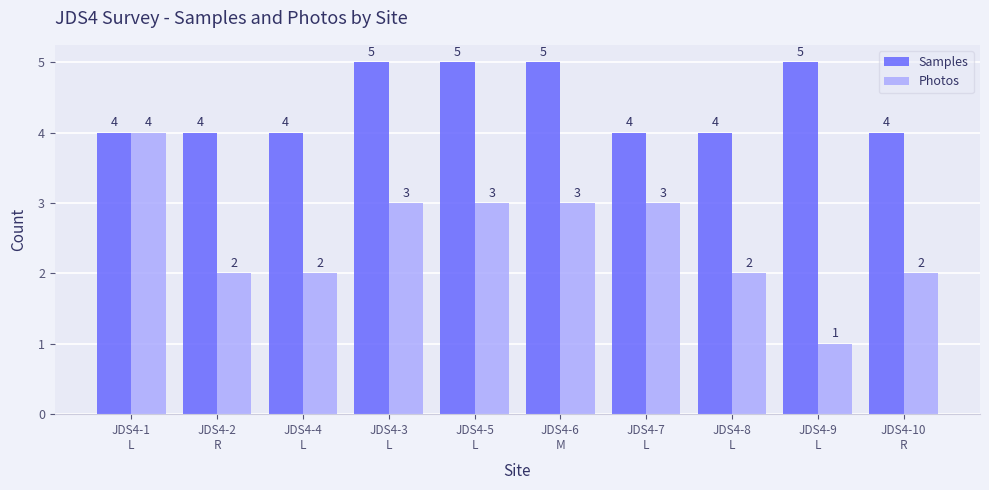

The Samples series shows 7 at JDS4-3
L. True or false?

False